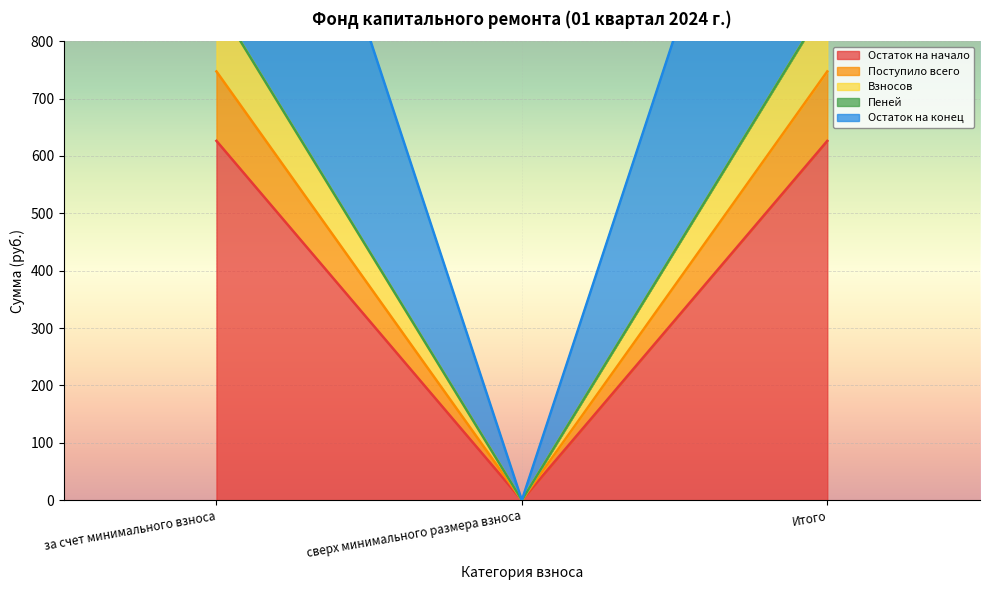

How many distinct data groups are displayed?

5